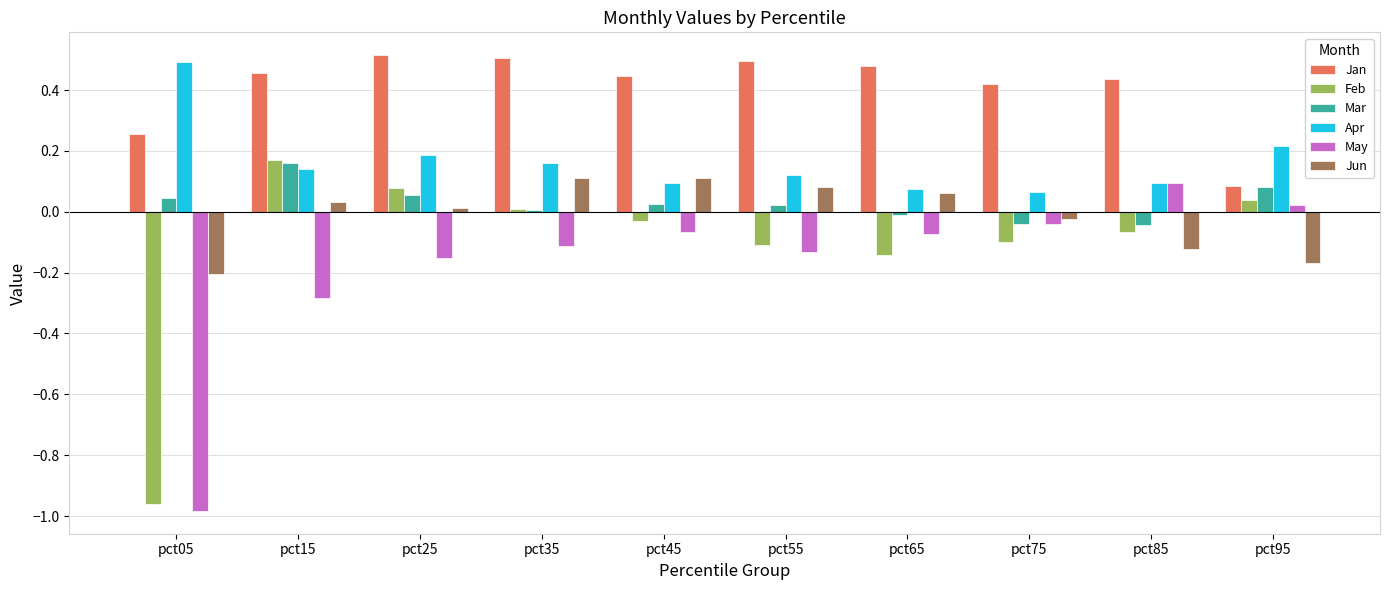

Which label corresponds to the smallest value in the chart?

pct05